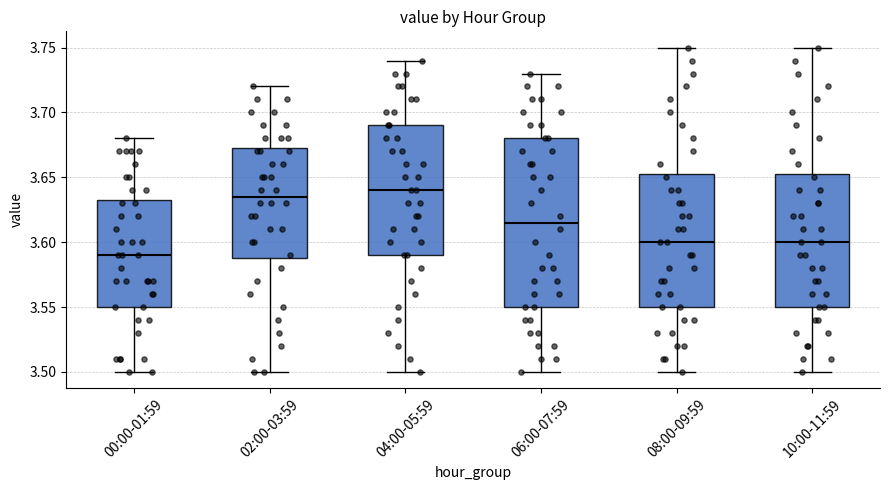

Comparing the boxes themselves (not the whiskers), which one is the tallest?

06:00-07:59